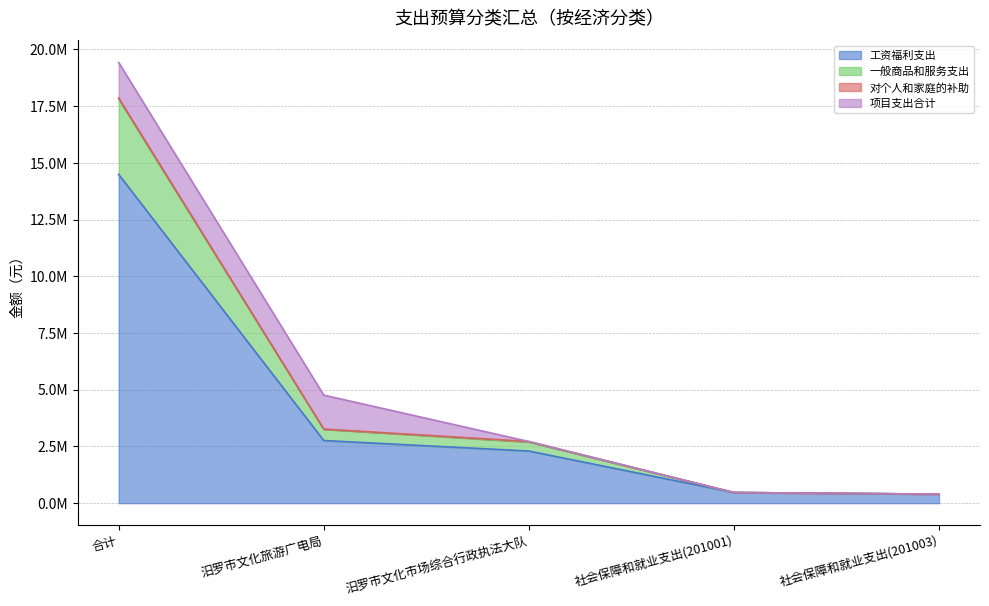

What is the average value of the 工资福利支出 series?

4083113.9